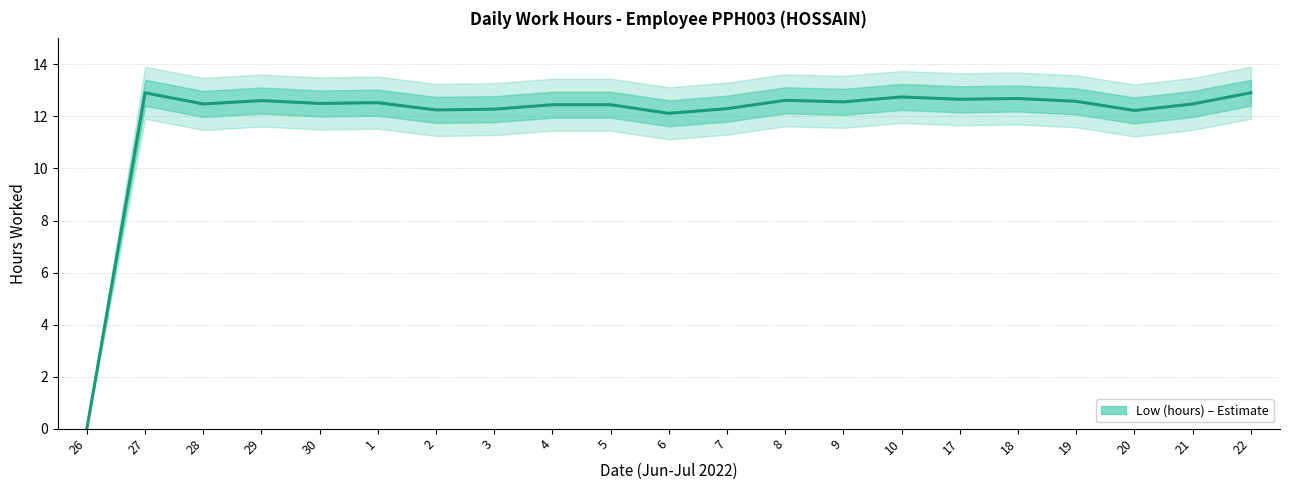

Is this an area chart (filled region under the line)?

No